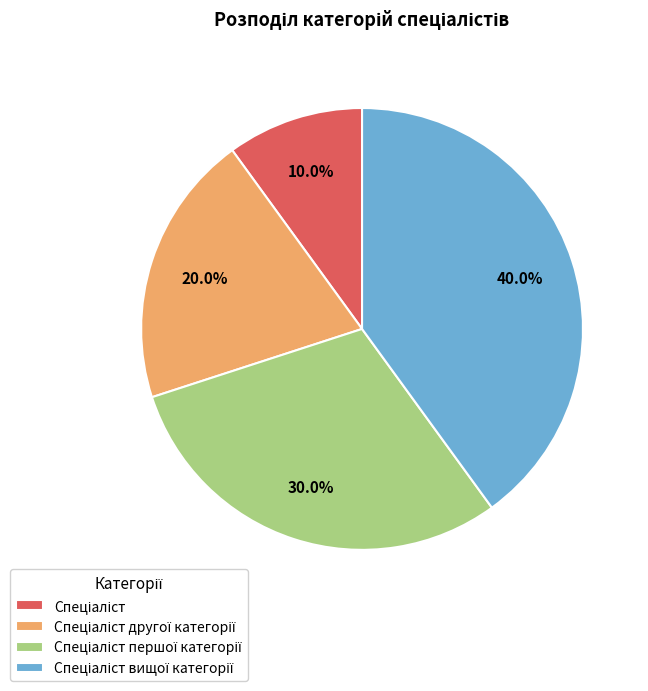

Is there a majority slice in this chart?

No